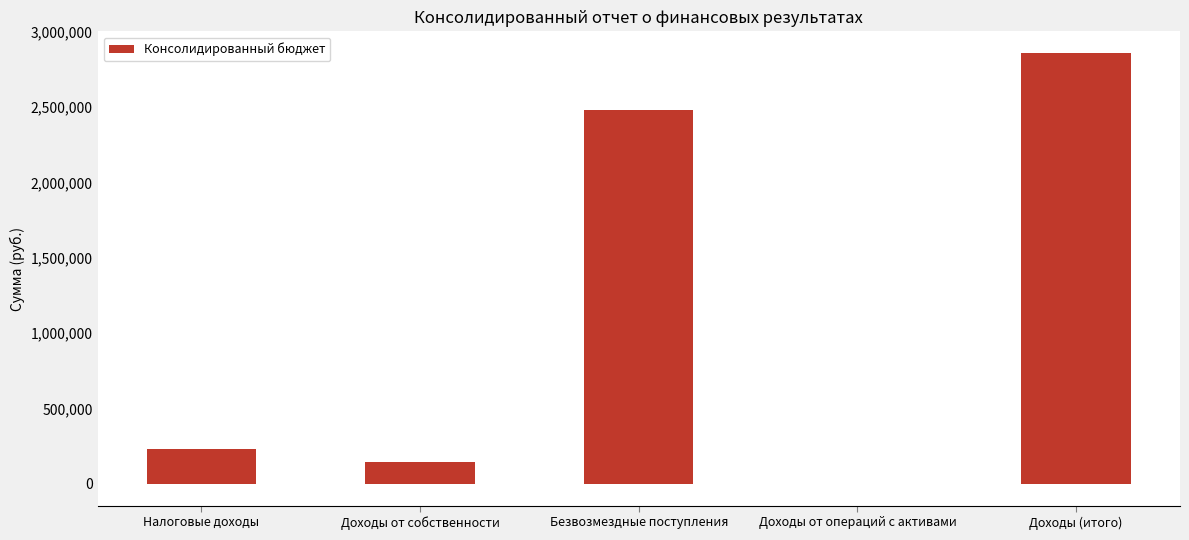

Between Доходы (итого) and Налоговые доходы, which is larger?

Доходы (итого)